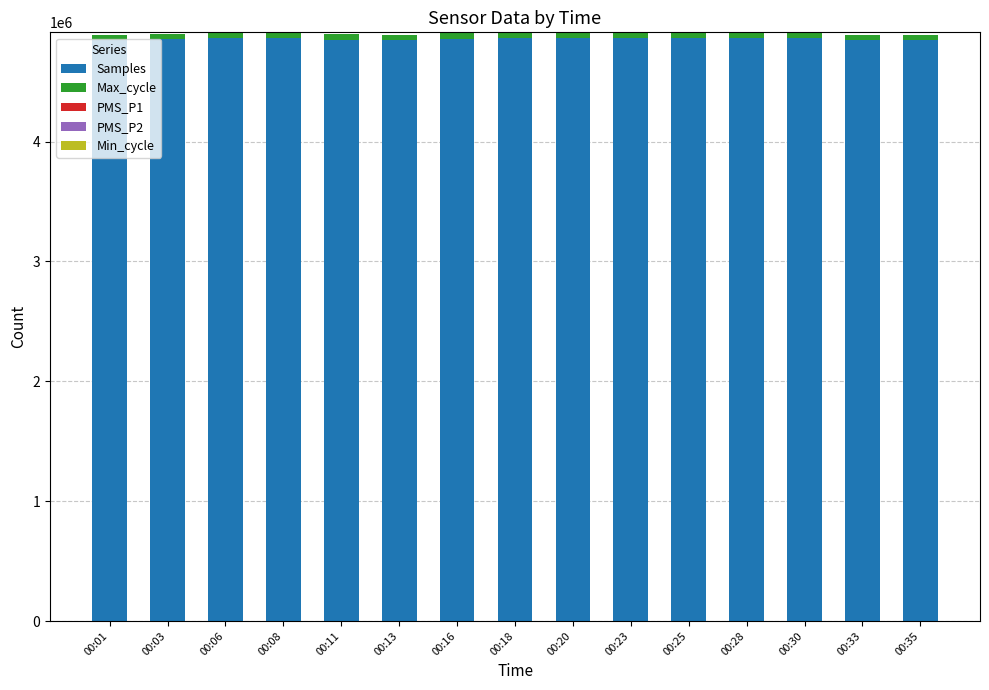

The value of Samples at 00:23 is 4864590.0. True or false?

True